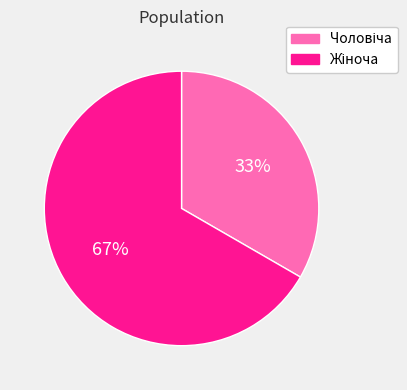

Does any single category account for the majority?

Yes